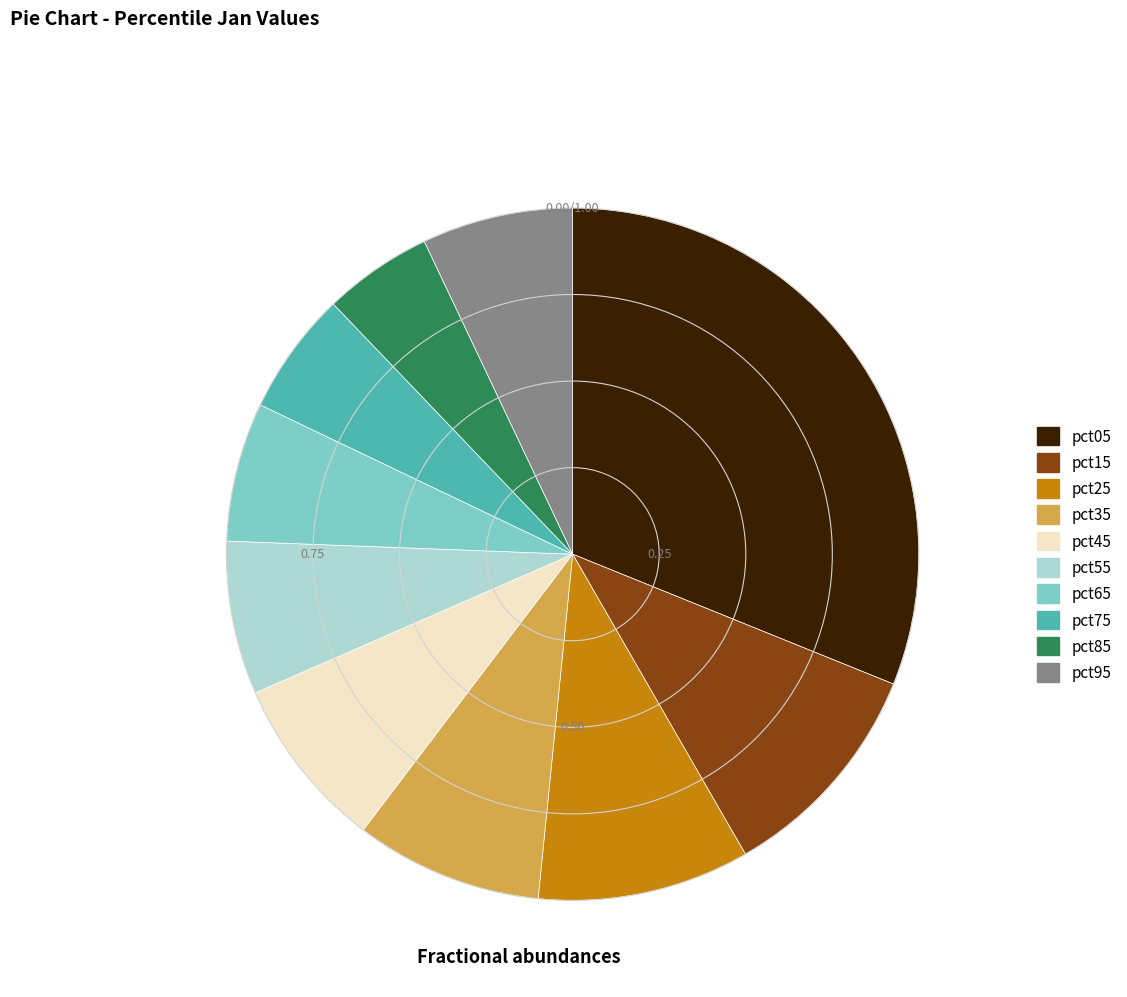

Does any single category account for the majority?

No